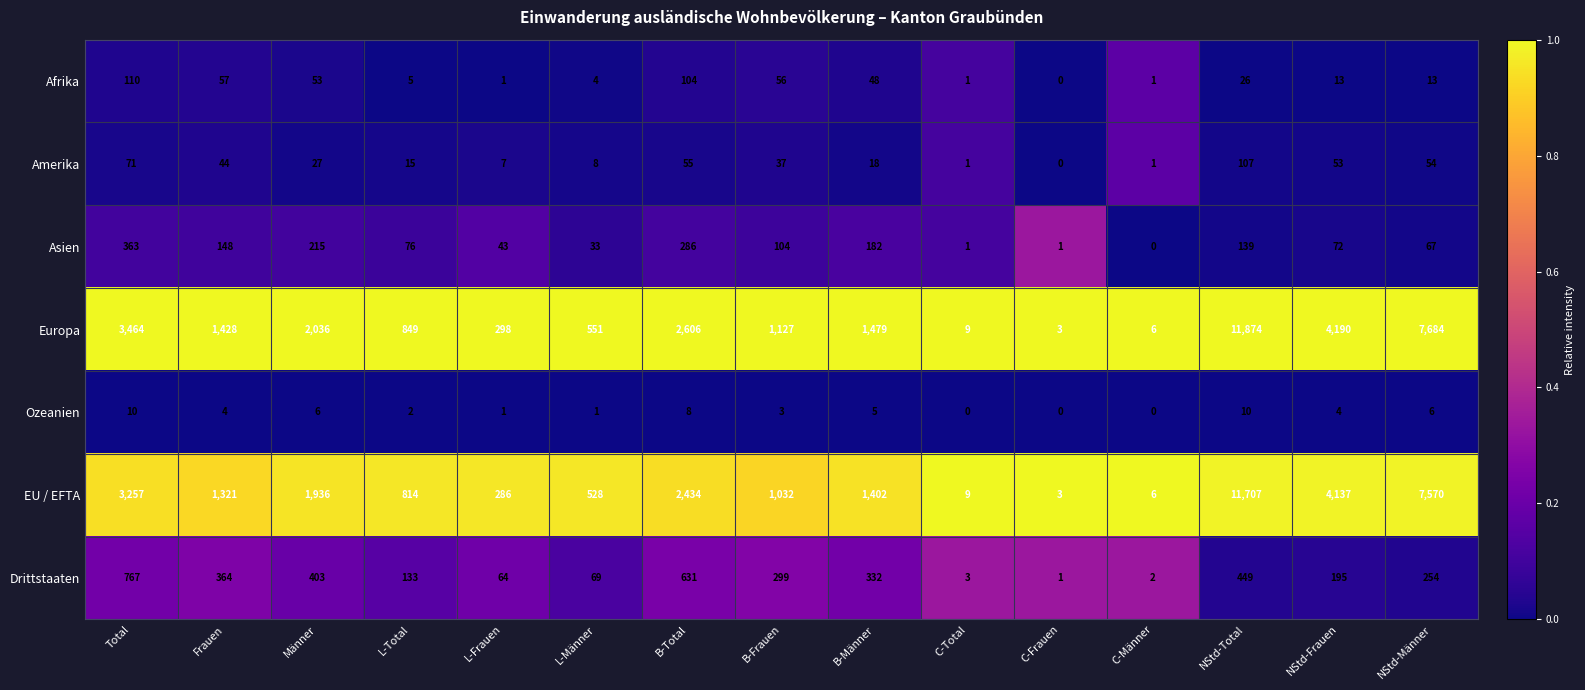

The Europa series shows 604 at B-Frauen. True or false?

False